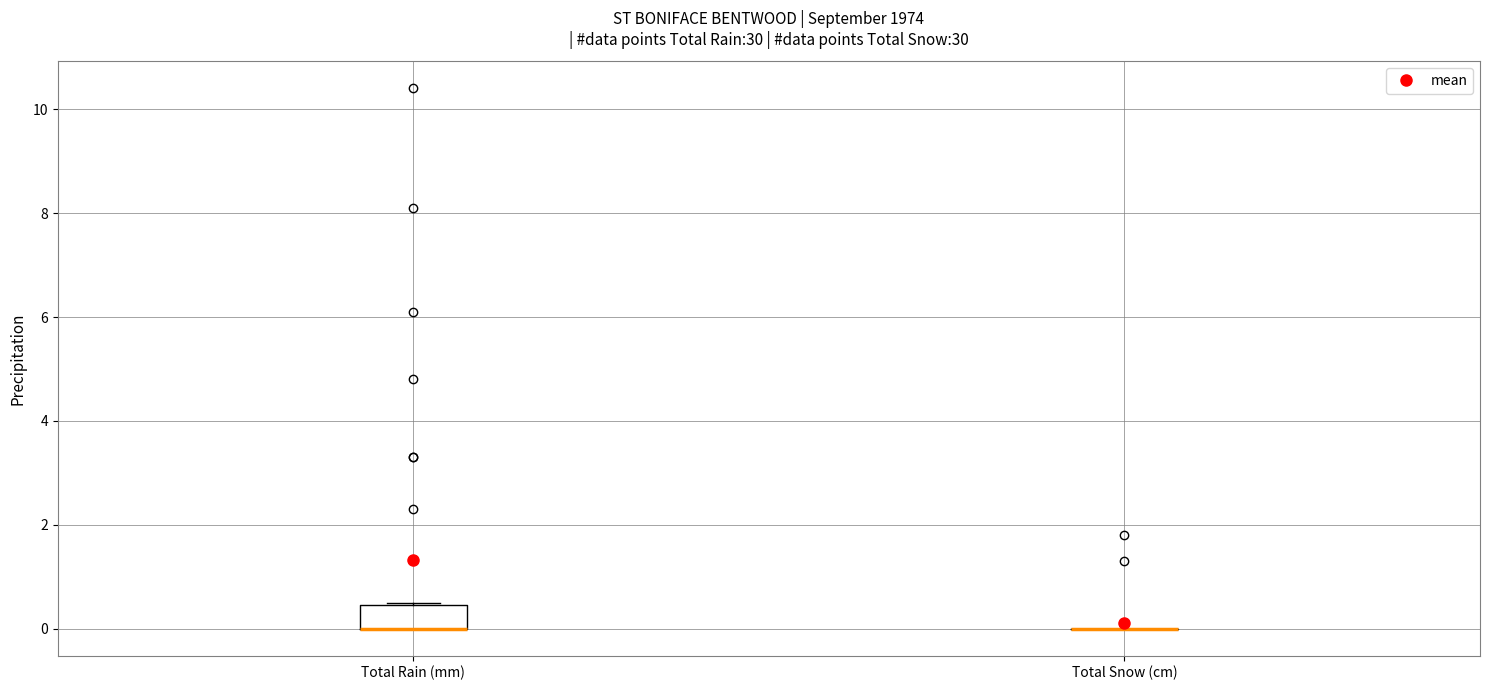

Reading left to right, read every box against the y-axis: the position of its median line, the range the box covers, and the ends of its whiskers. The values are not printed on the chart, so give them approximately, as read against the axis.

Total Rain (mm): median 0.0 (drawn on the box's lower edge), box 0.0 to 0.4, whiskers 0.0 to 0.6
Total Snow (cm): box collapsed to a line at 0.0, whiskers 0.0 to 0.0